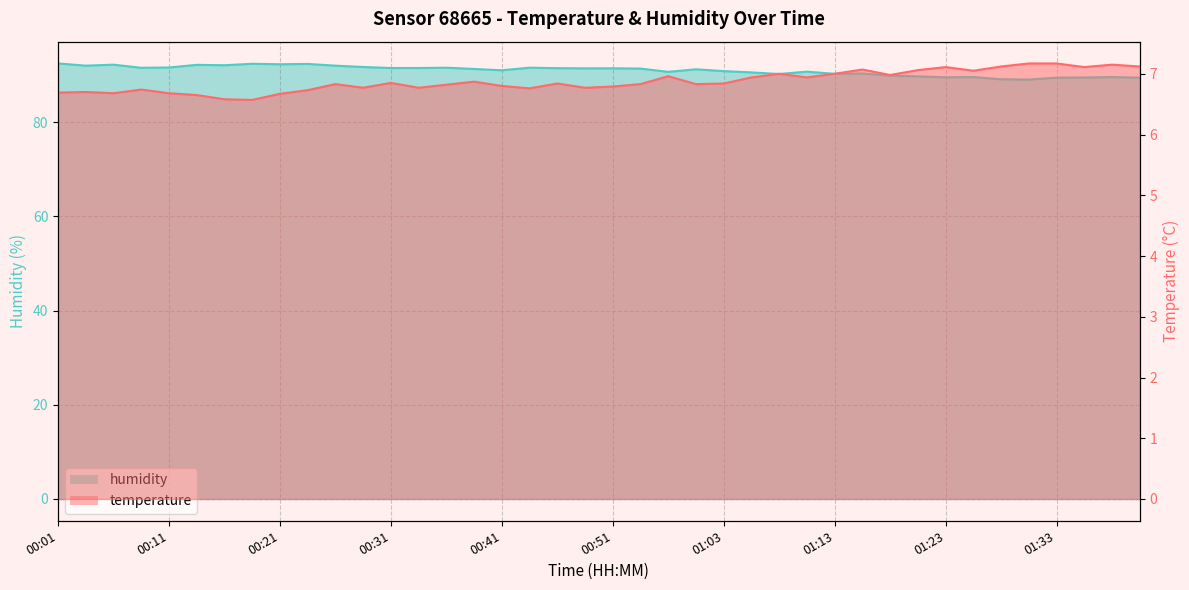

Reading left to right, transcribe all the data shown in this chart.

temperature: 00:01=6.7	00:03=6.7	00:06=6.7	00:08=6.7	00:11=6.7	00:13=6.7	00:16=6.6	00:18=6.6	00:21=6.7	00:23=6.7	00:26=6.8	00:28=6.8	00:31=6.8	00:33=6.8	00:36=6.8	00:38=6.9	00:41=6.8	00:43=6.8	00:46=6.8	00:48=6.8	00:51=6.8	00:53=6.8	00:56=7.0	00:58=6.8	01:03=6.8	01:06=6.9	01:08=7.0	01:11=6.9	01:13=7.0	01:15=7.1	01:18=7.0	01:20=7.1	01:23=7.1	01:25=7.0	01:28=7.1	01:30=7.2	01:33=7.2	01:35=7.1	01:38=7.2	01:40=7.1
humidity: 00:01=92.5	00:03=92.0	00:06=92.2	00:08=91.5	00:11=91.6	00:13=92.2	00:16=92.1	00:18=92.4	00:21=92.3	00:23=92.3	00:26=92.0	00:28=91.7	00:31=91.5	00:33=91.5	00:36=91.5	00:38=91.3	00:41=91.0	00:43=91.5	00:46=91.5	00:48=91.4	00:51=91.4	00:53=91.4	00:56=90.7	00:58=91.2	01:03=90.8	01:06=90.5	01:08=90.2	01:11=90.7	01:13=90.2	01:15=90.3	01:18=89.9	01:20=89.7	01:23=89.5	01:25=89.6	01:28=89.1	01:30=89.0	01:33=89.4	01:35=89.5	01:38=89.6	01:40=89.4